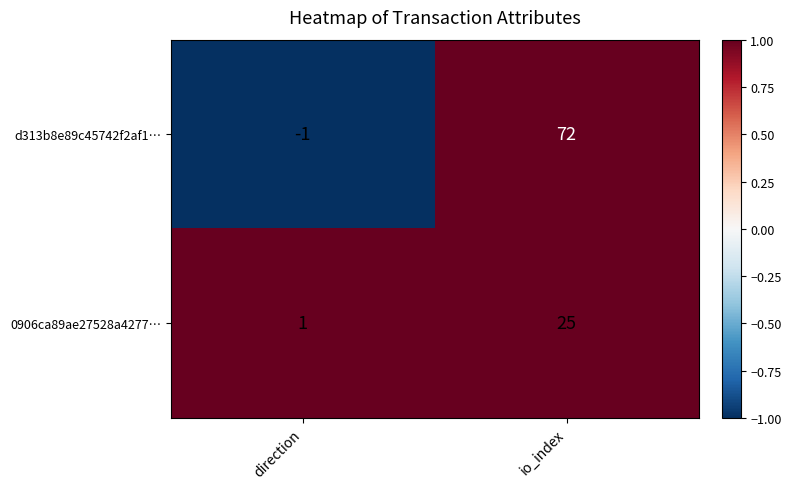

What is the sum of the 0906ca89ae27528a4277… values at direction and io_index?

26